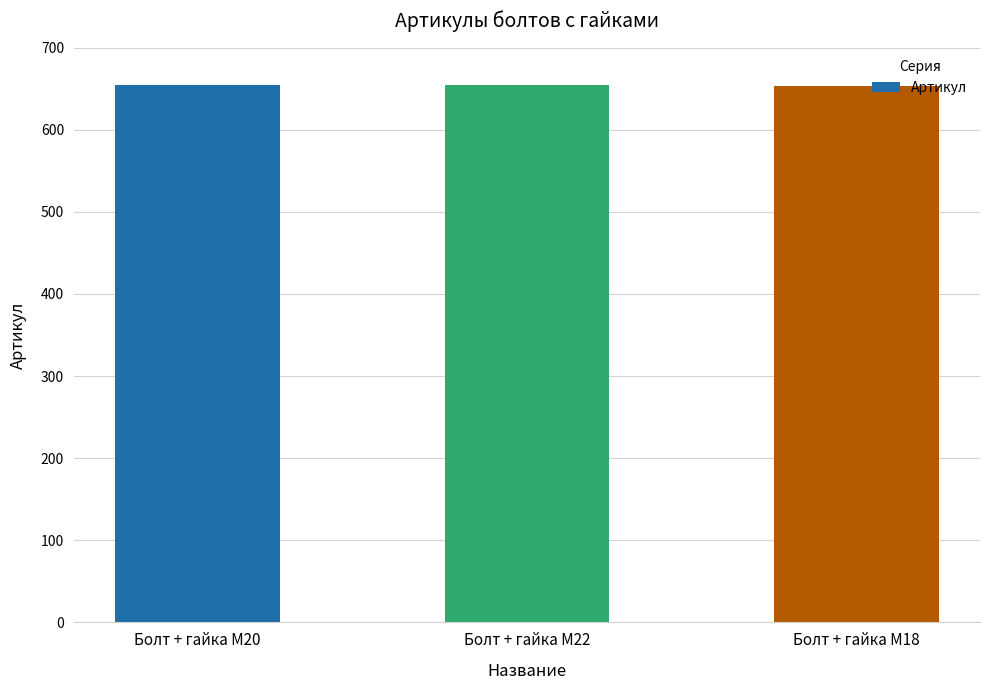

Count the number of categories in the chart.

3